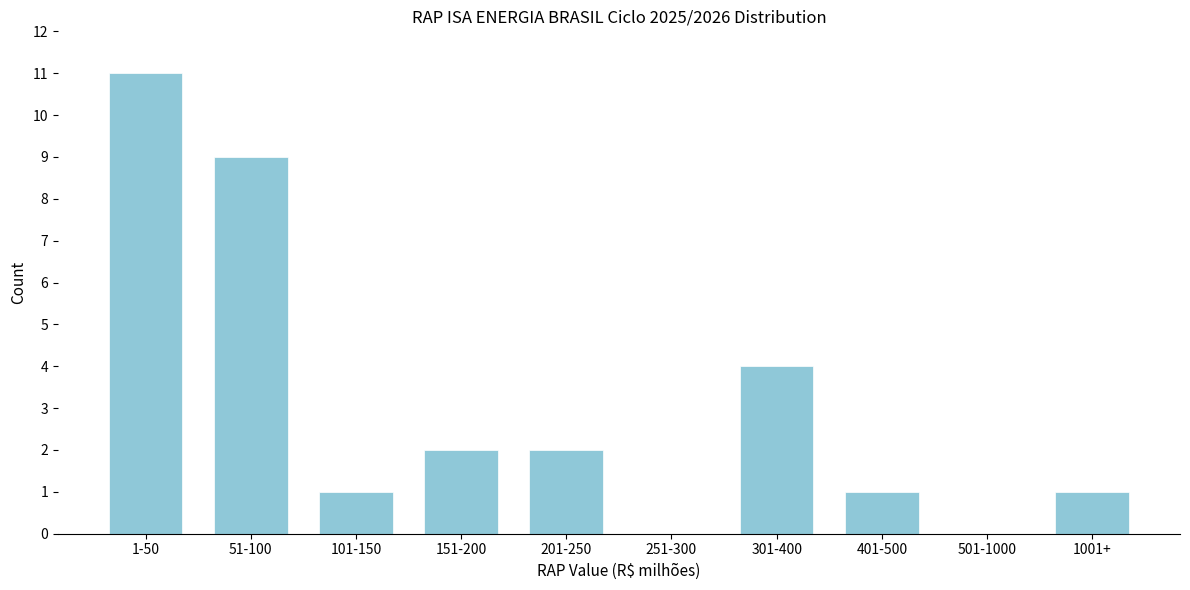

Reading left to right, what are all the values shown in this chart?

1-50=11	51-100=9	101-150=1	151-200=2	201-250=2	251-300=0	301-400=4	401-500=1	501-1000=0	1001+=1